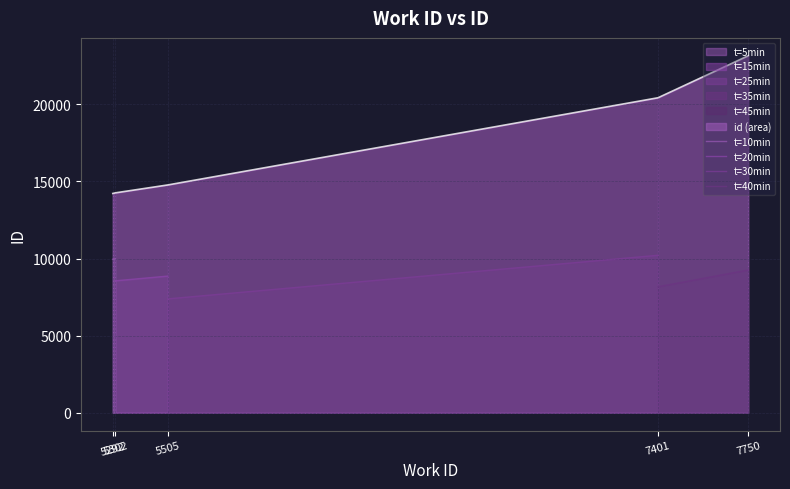

What value does the data have at 5505, to the nearest 100?

14800